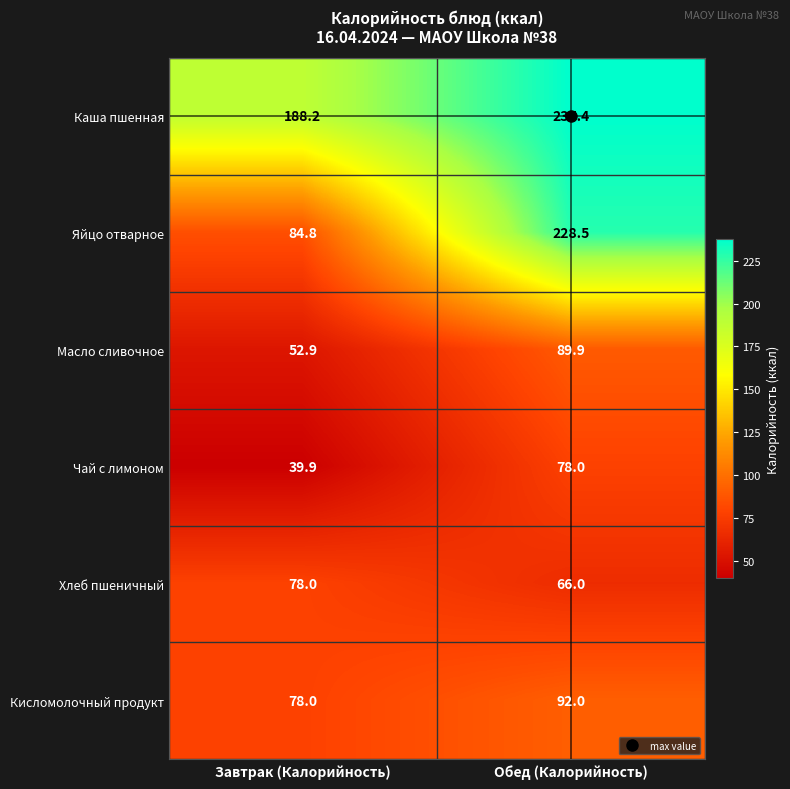

True or false: Хлеб пшеничный has a value of 66.0 at Обед (Калорийность).

True